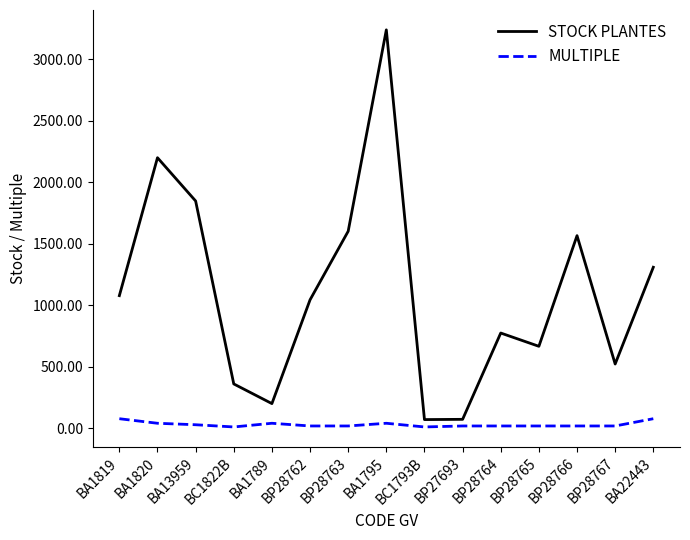

How many lines are shown in the chart?

2